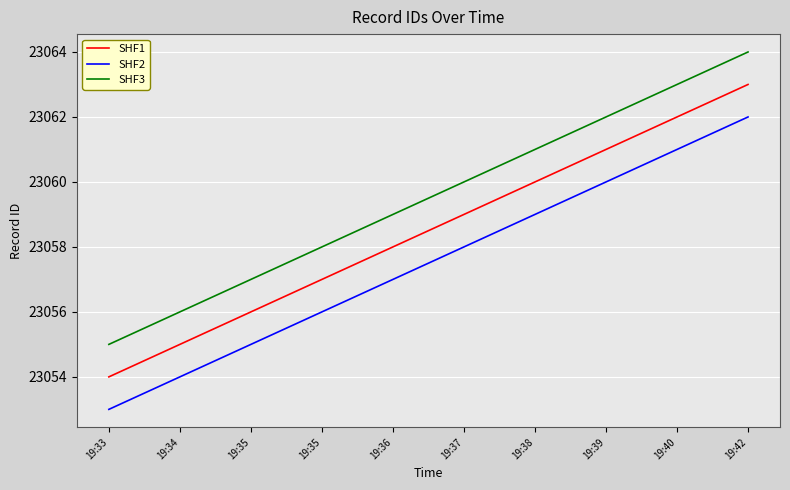

What is the difference between the second highest and second lowest values in the SHF3 series?

7